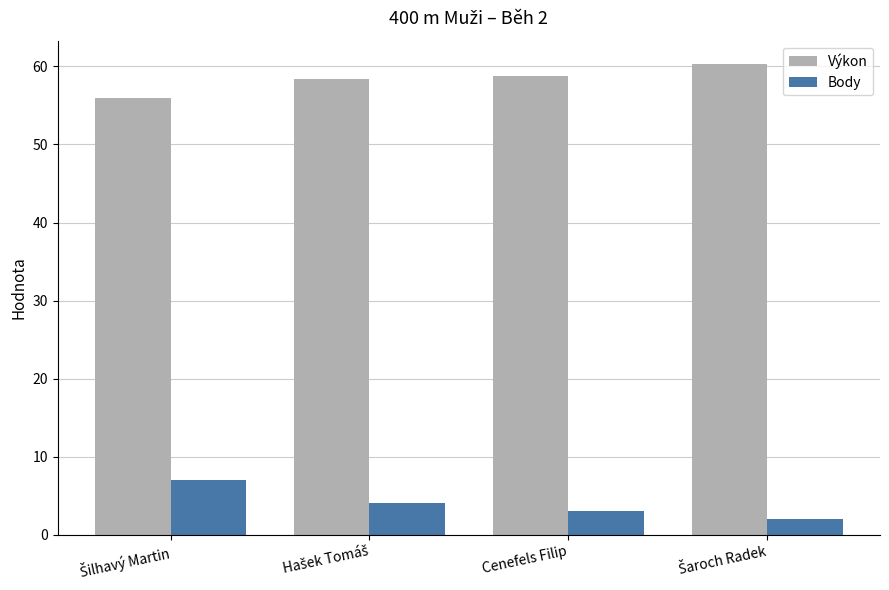

What is the sum of all Body values?

16.0